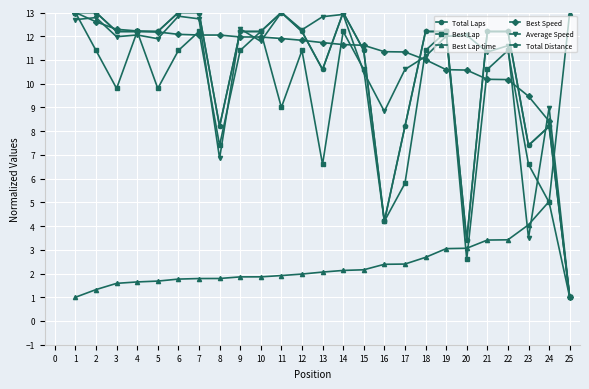

The value of Best Speed at 14 is 7.8. True or false?

False